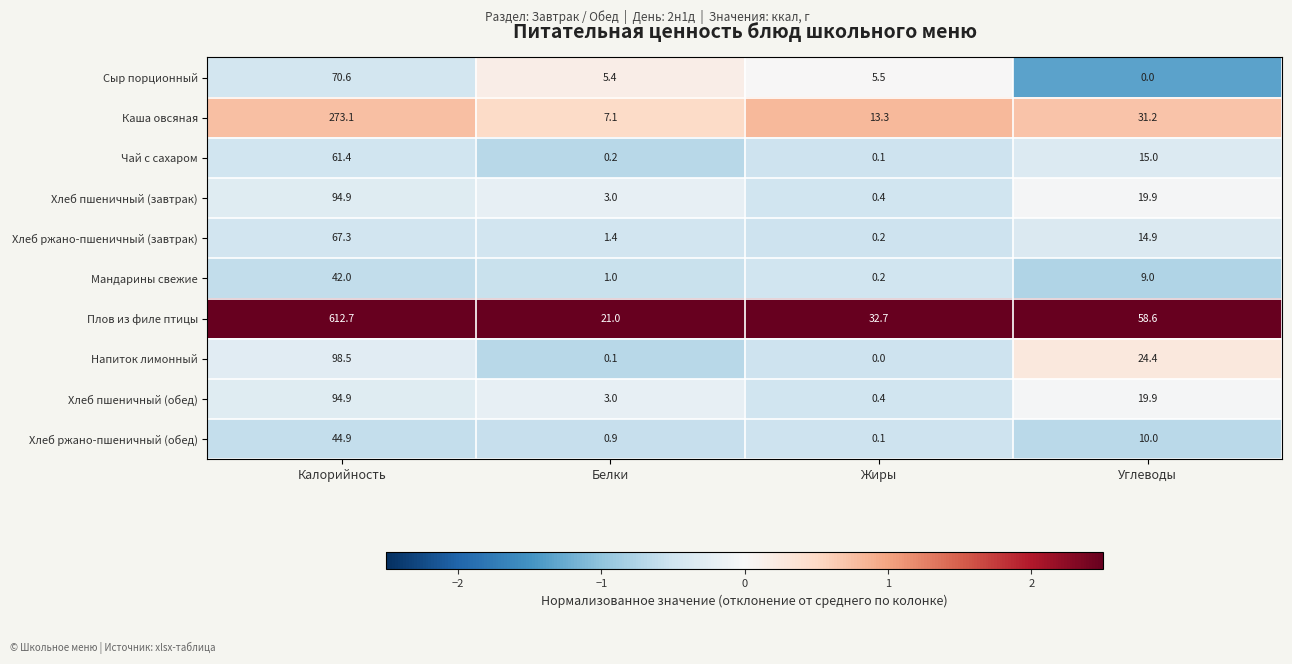

What is the greatest value displayed?

612.7